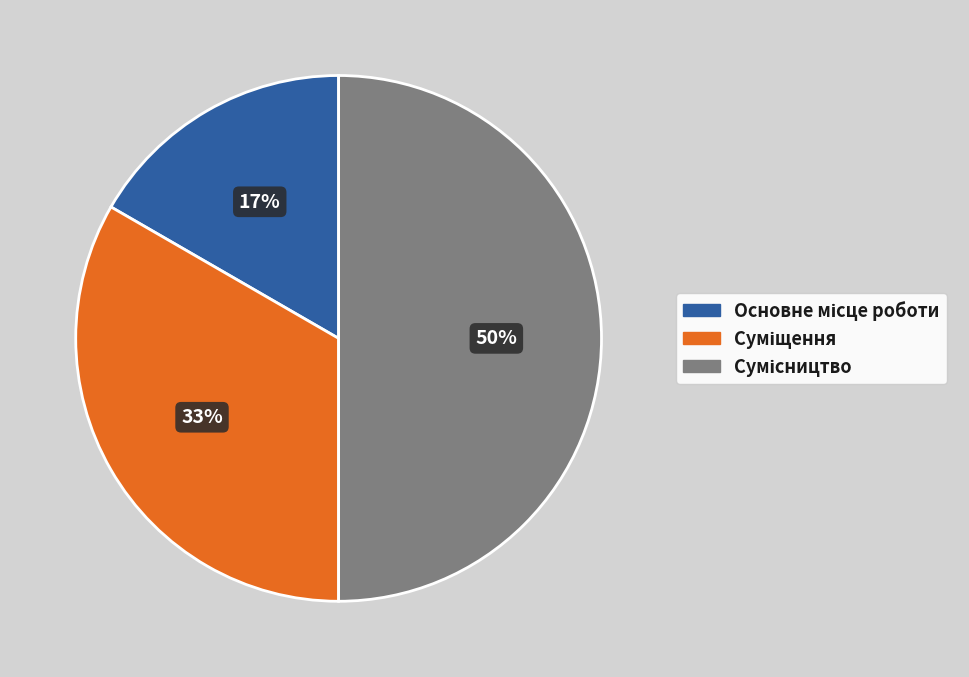

To the nearest percent, what is the difference between the largest and smallest slice percentages?

33%